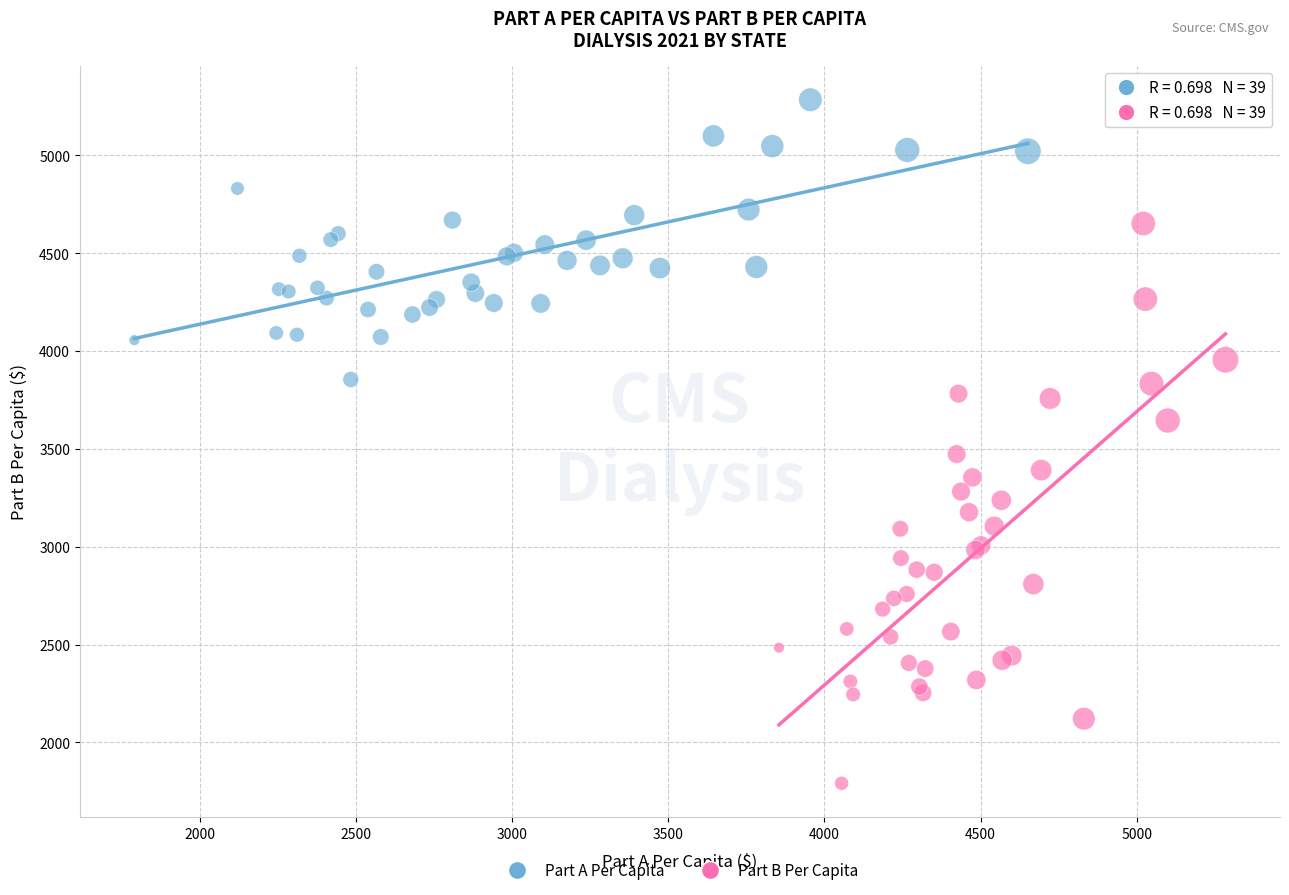

Which series has the widest spread of Y values?

Part B Per Capita